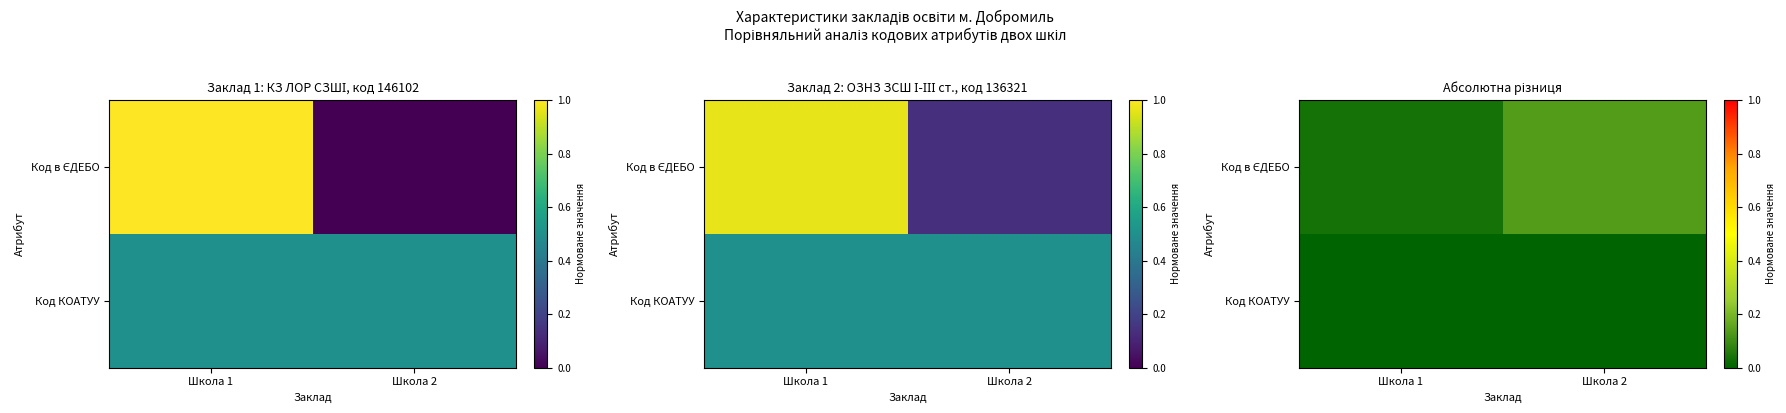

Is the value of Код КОАТУУ at Школа 1 greater than the value of Код в ЄДЕБО at Школа 2?

No